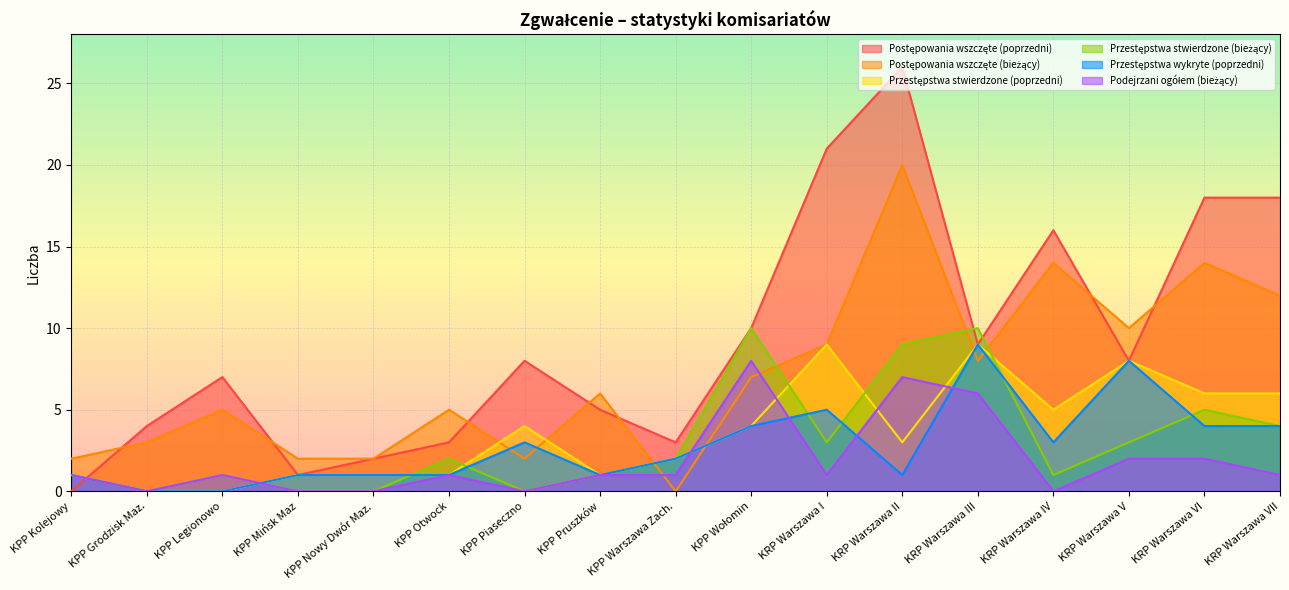

What is the label of the 3rd point from the left?

KPP Legionowo